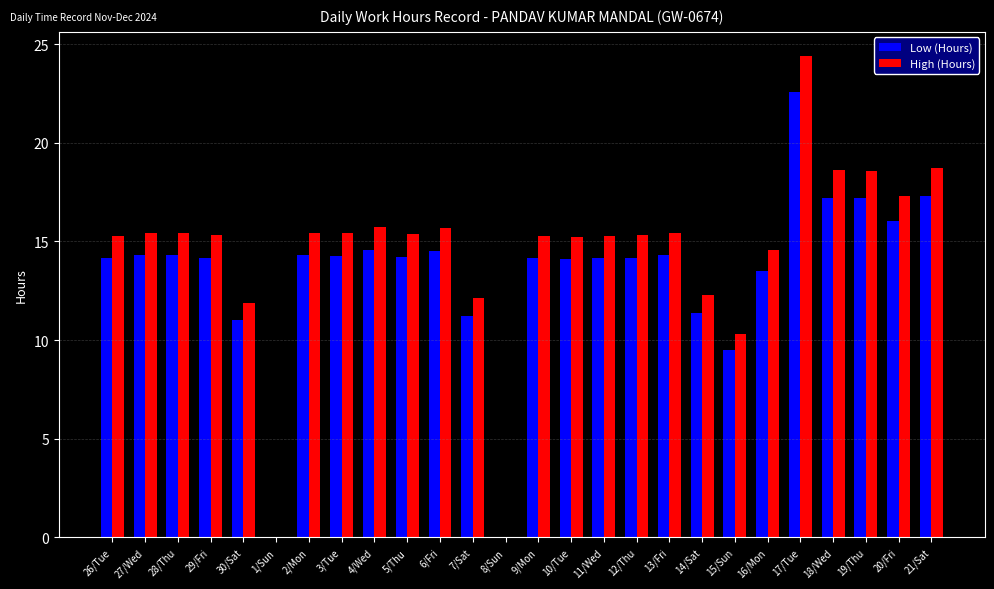

Are the bars horizontal?

No